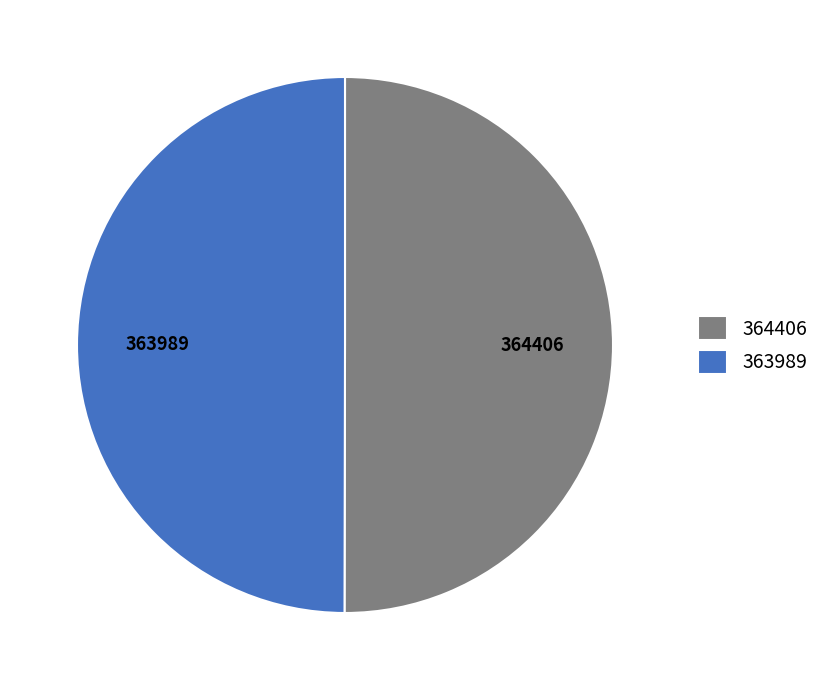

Is it true that 364406 is 1% of the pie?

False